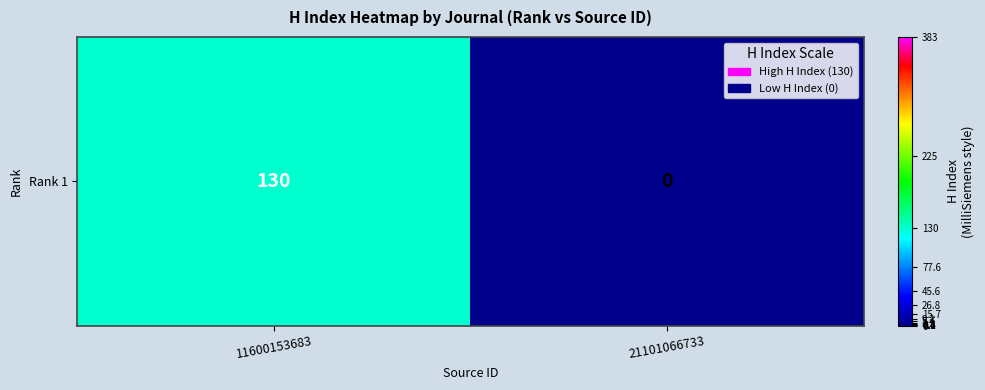

True or false: the data shows 130 at 11600153683.

True